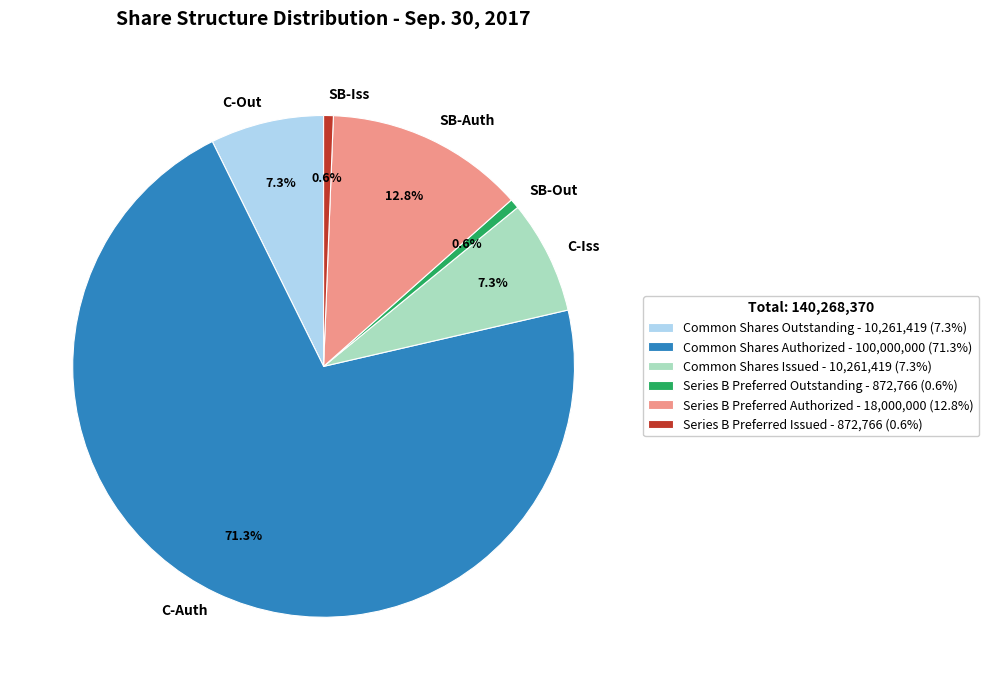

Which has a higher value, SB-Iss or C-Out?

C-Out